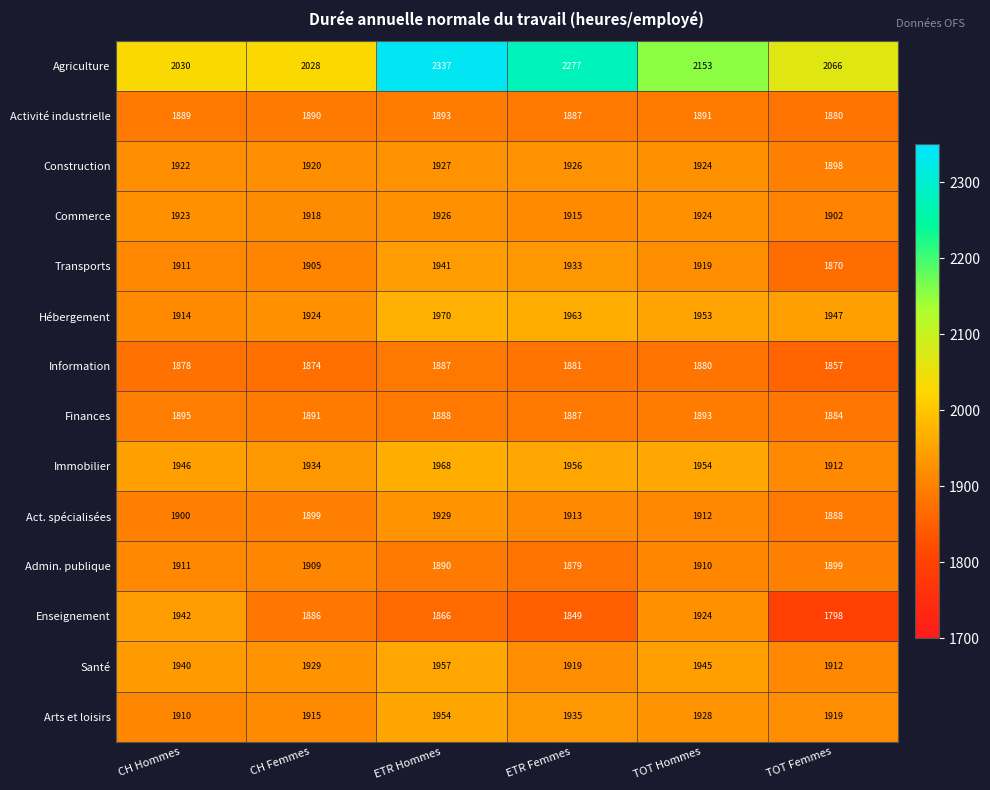

What is the sum of the Enseignement values at TOT Femmes and ETR Hommes?

3664